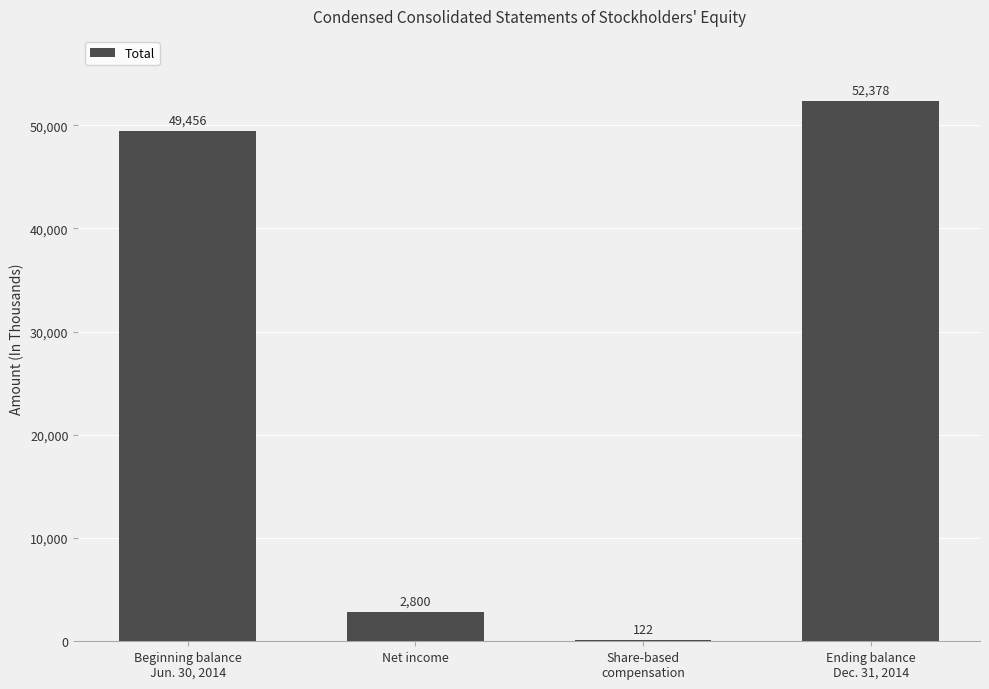

The chart shows a value of 974 at Net income. True or false?

False